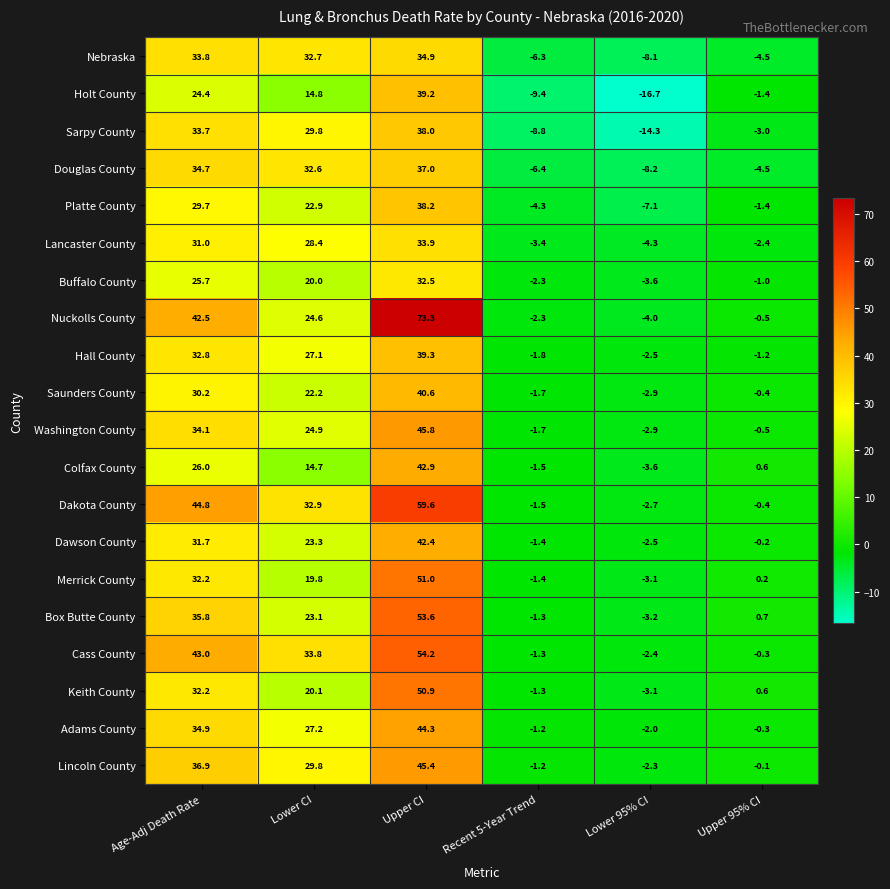

What is the maximum value shown in the chart?

73.3